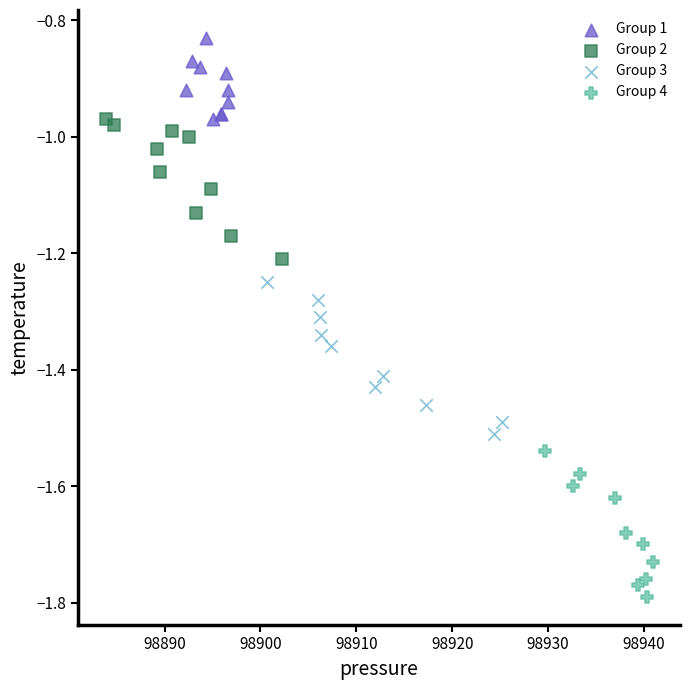

Which series contains the lowest Y value?

Group 4